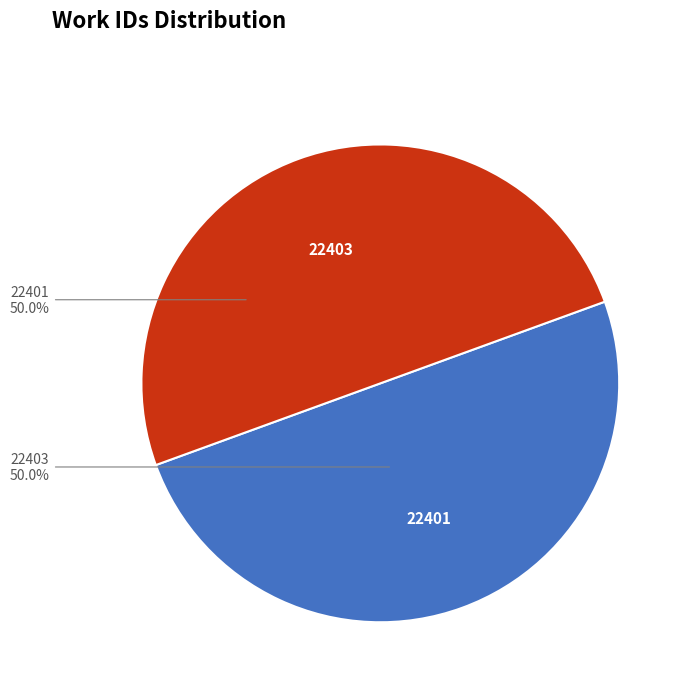

What is the ratio of the value at 22401 to the value at 22403?

1.0